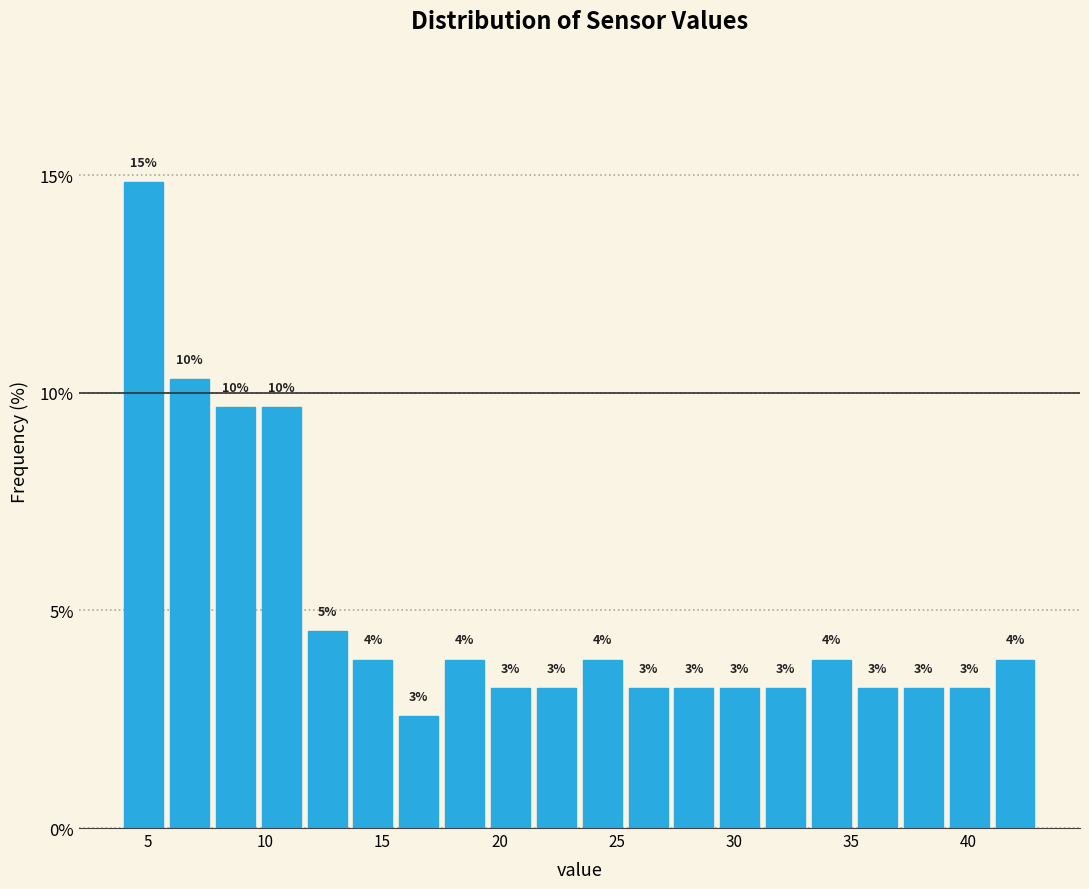

Around what value on the x-axis is the tallest bar? Give the approximate position of its centre, as read against the axis.

5.0